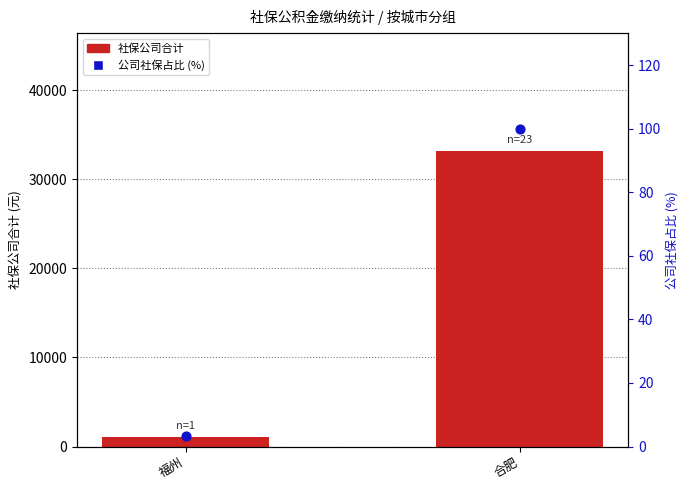

What is the total value across all series at 合肥?

33222.0